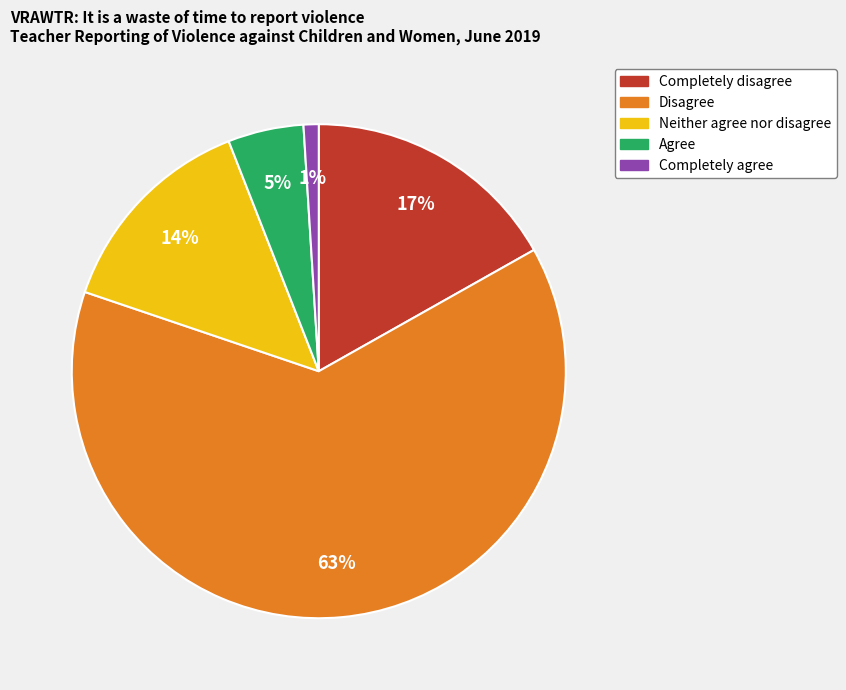

What is the ratio of the value at Completely agree to the value at Neither agree nor disagree?

0.1